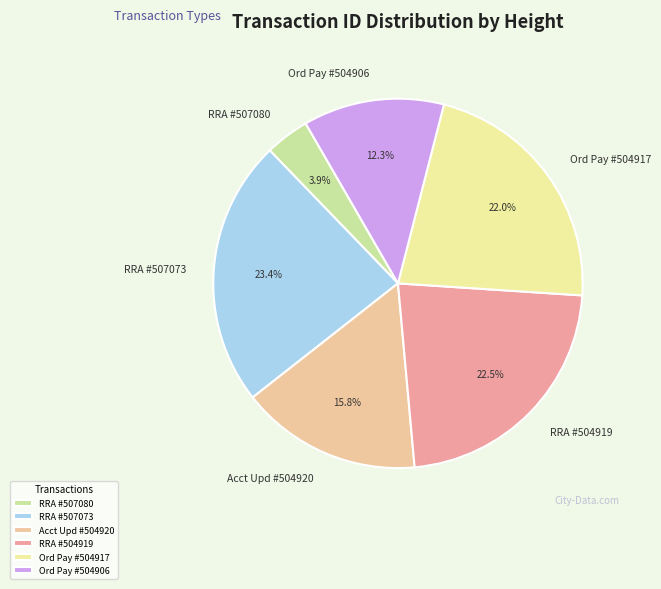

Count the number of slices in the pie.

6